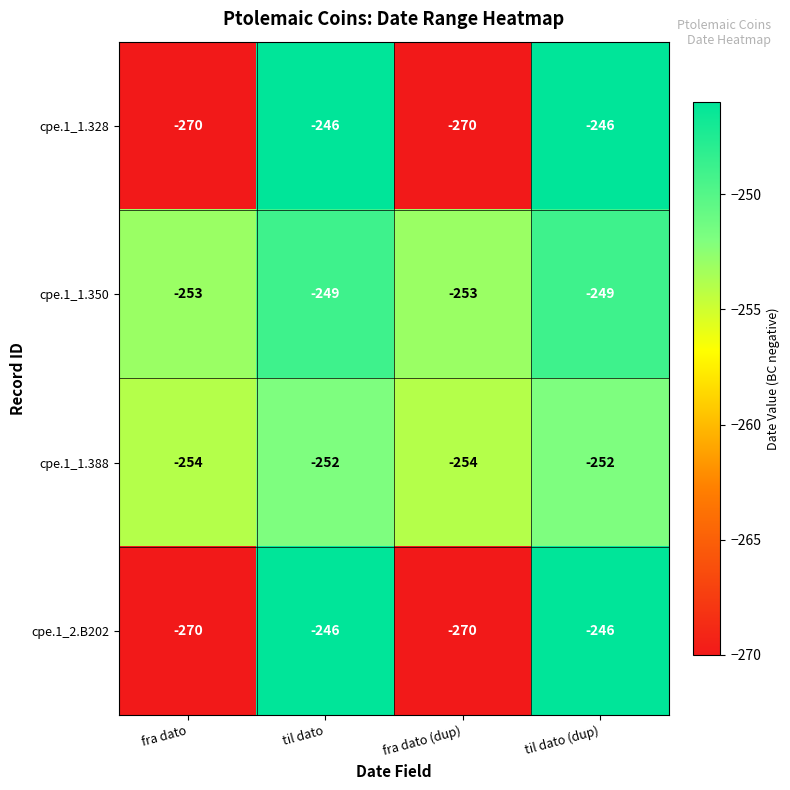

How many distinct data groups are displayed?

4